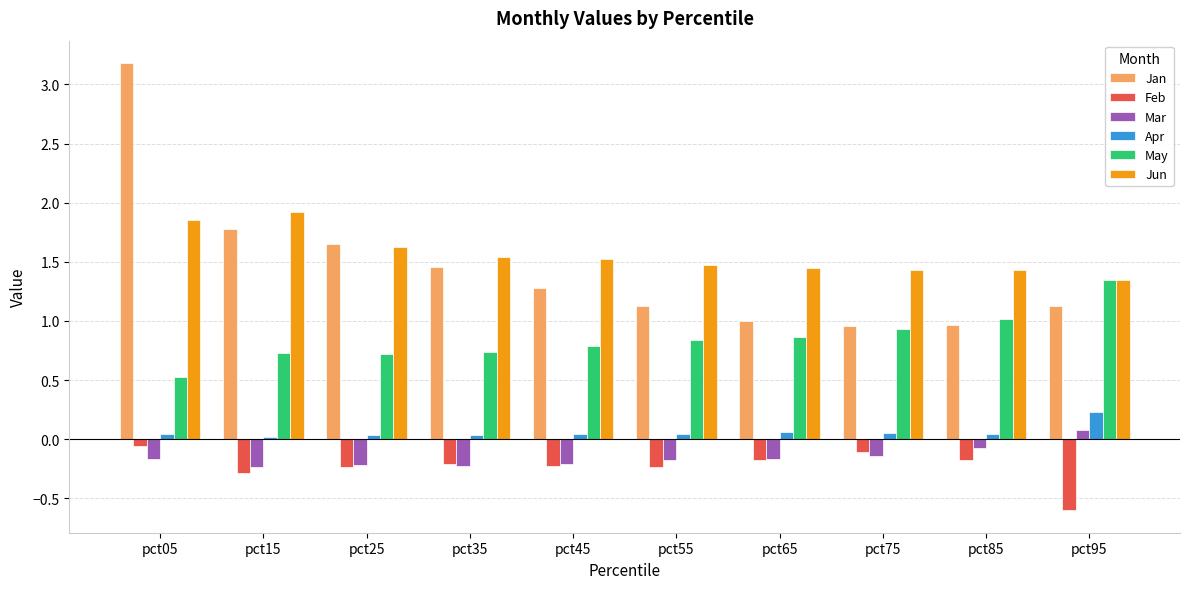

What is the greatest value displayed?

3.2